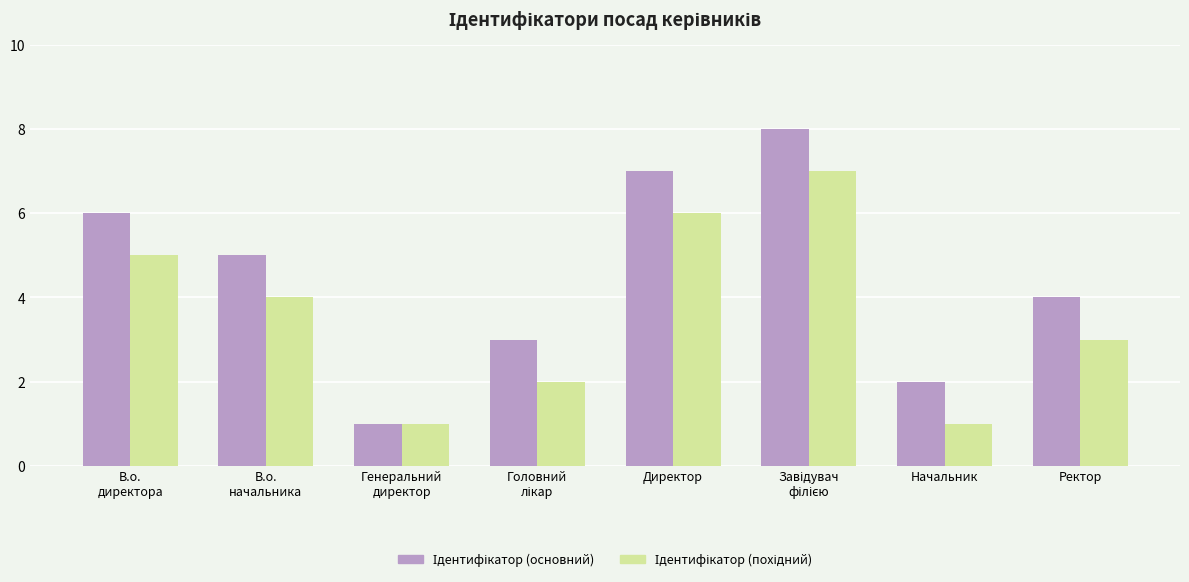

Is the value of Ідентифікатор (основний) at В.о.
директора greater than the value of Ідентифікатор (похідний) at В.о.
директора?

Yes